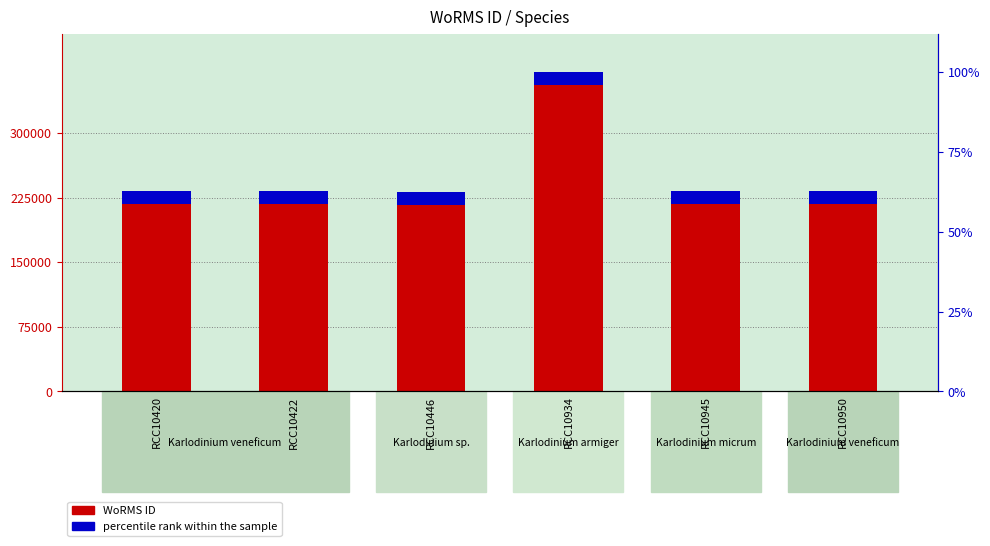

What are all the series names shown in the legend?

WoRMS ID, percentile rank within the sample